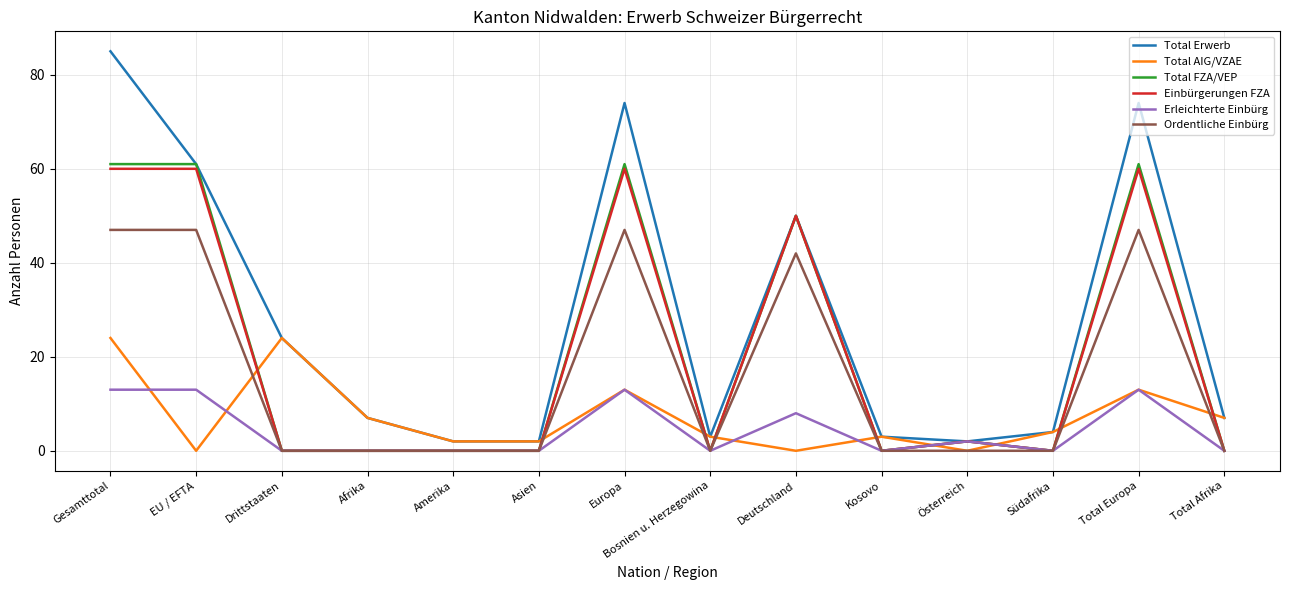

What position from the left is Afrika?

4